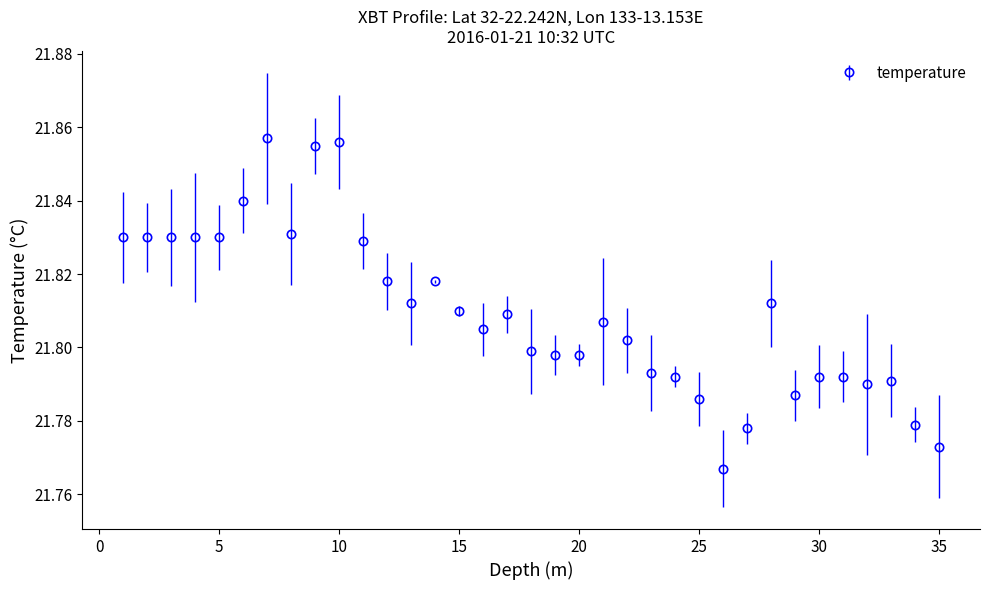

Count the values in the range 21 to 22.

35